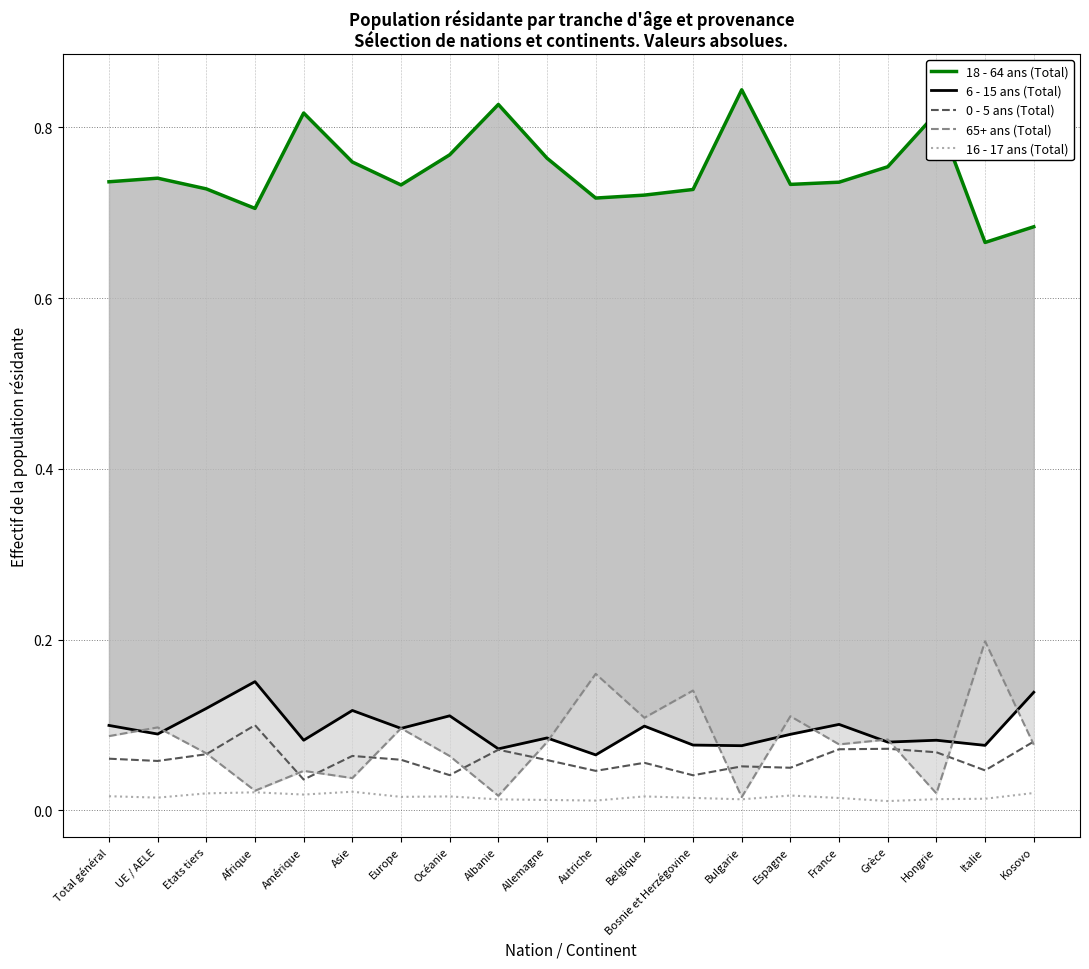

List the series in order of their peak value, highest first.

18 - 64 ans (Total), 65+ ans (Total), 6 - 15 ans (Total), 0 - 5 ans (Total), 16 - 17 ans (Total)